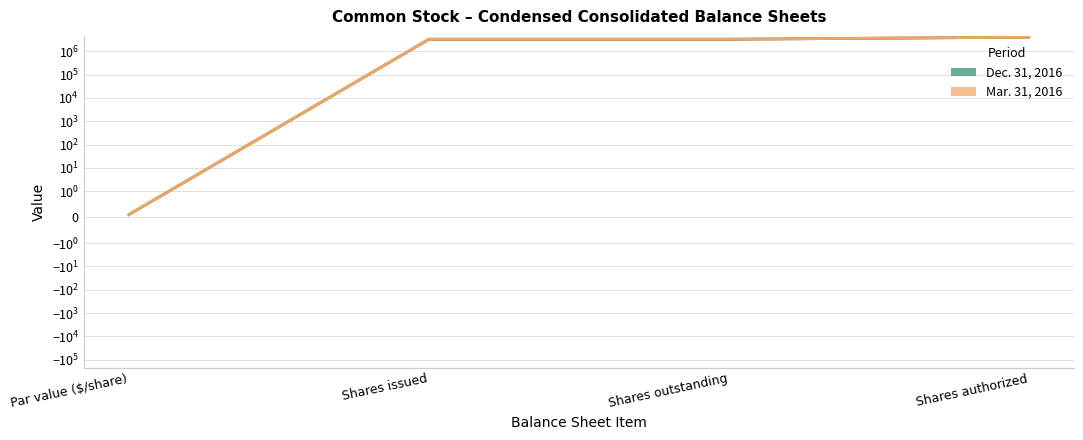

Which category has the highest value across all series?

Shares authorized